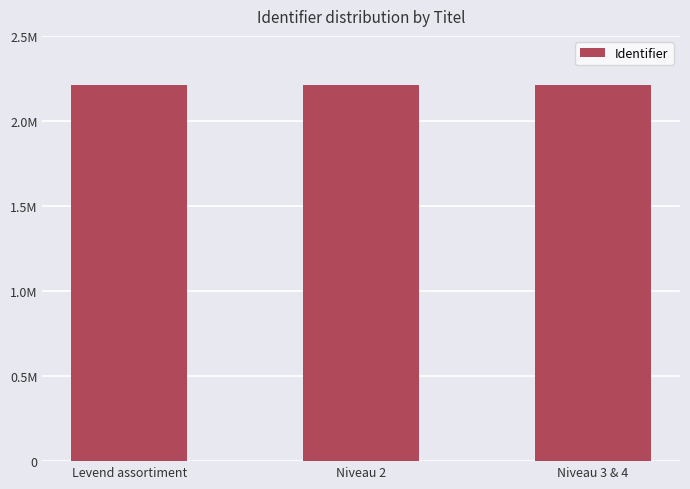

What is the change in value from Niveau 2 to Niveau 3 & 4?

+2